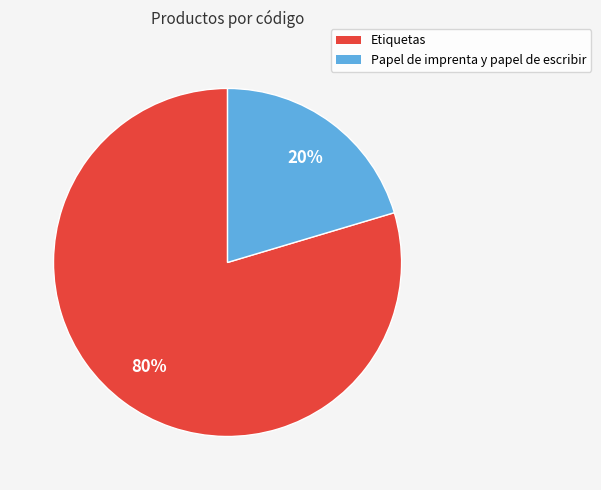

Do Papel de imprenta y papel de escribir and Etiquetas together represent more than half of the pie?

Yes